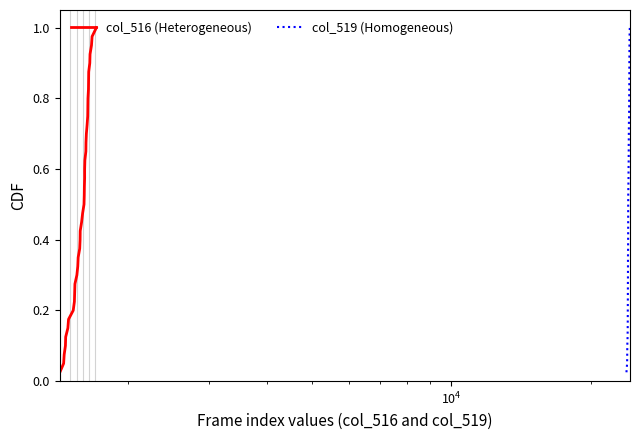

True or false: col_519 (Homogeneous) has more than 0 points higher than both neighbors.

False